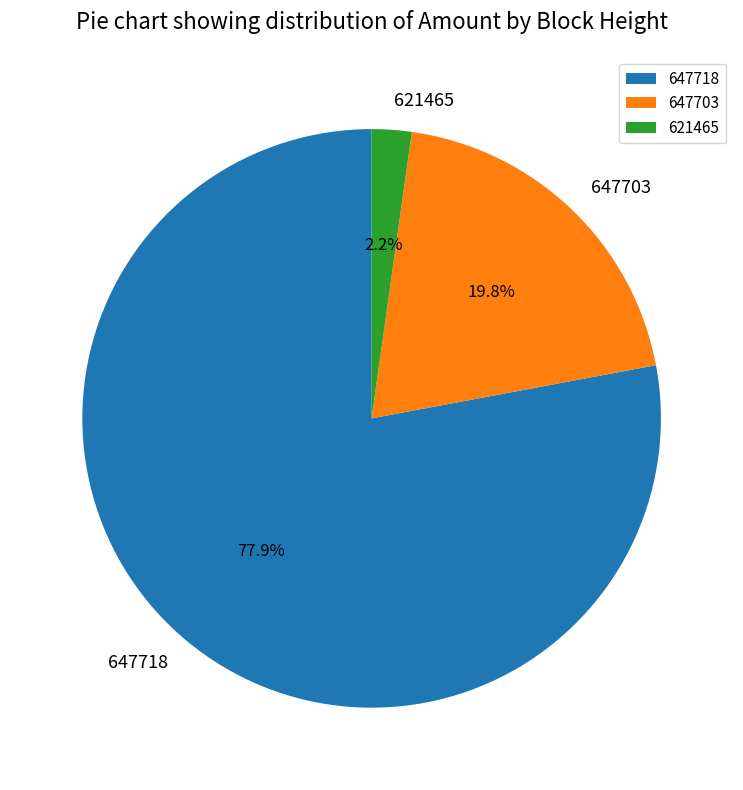

Which has a higher value, 621465 or 647703?

647703